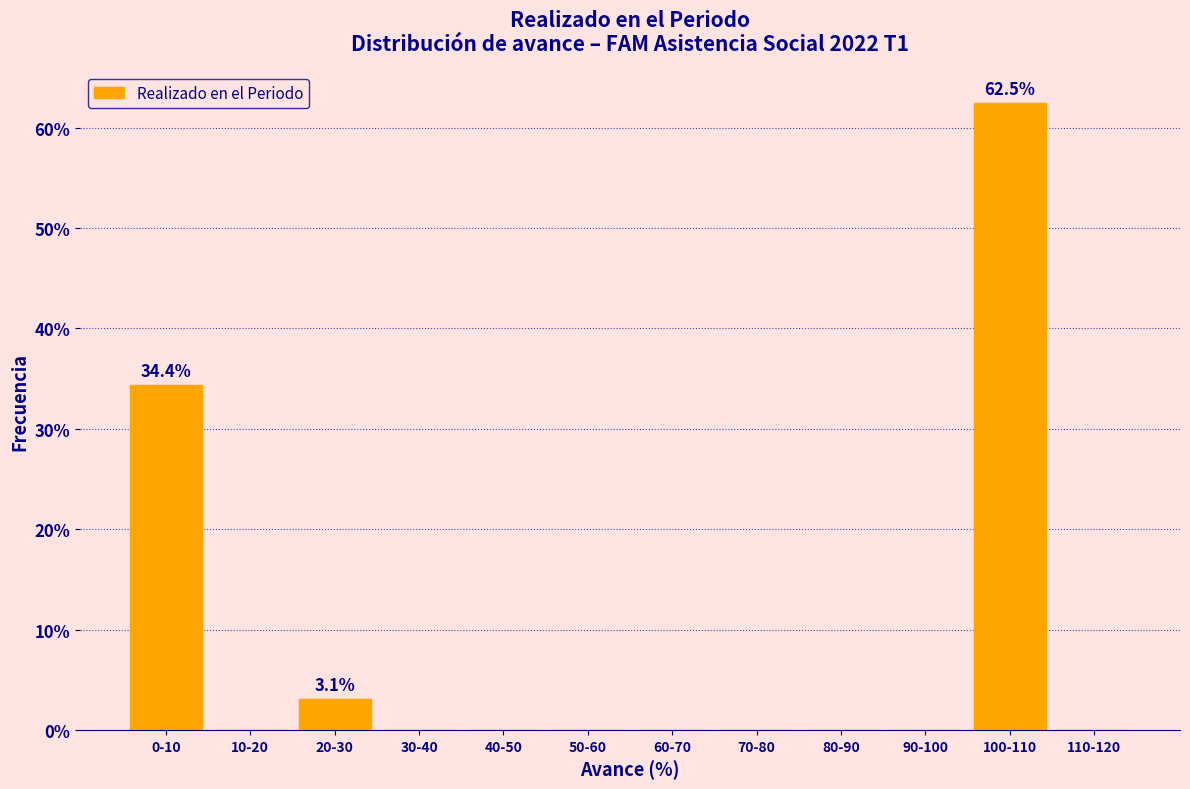

Reading left to right, extract all data points from this chart.

0-10=34.4	10-20=0.0	20-30=3.1	30-40=0.0	40-50=0.0	50-60=0.0	60-70=0.0	70-80=0.0	80-90=0.0	90-100=0.0	100-110=62.5	110-120=0.0